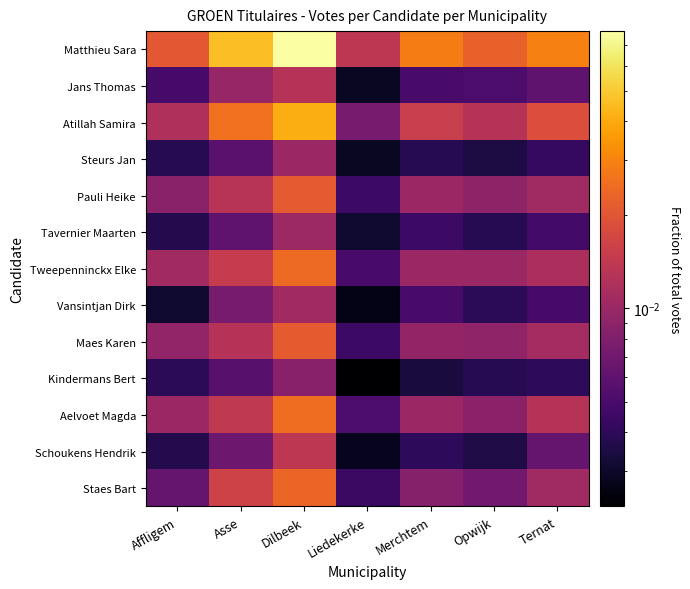

Reading right to left, list all the values displayed in this chart.

Matthieu Sara: Ternat=0.0	Opwijk=0.0	Merchtem=0.0	Liedekerke=0.0	Dilbeek=0.1	Asse=0.0	Affligem=0.0
Jans Thomas: Ternat=0.0	Opwijk=0.0	Merchtem=0.0	Liedekerke=0.0	Dilbeek=0.0	Asse=0.0	Affligem=0.0
Atillah Samira: Ternat=0.0	Opwijk=0.0	Merchtem=0.0	Liedekerke=0.0	Dilbeek=0.0	Asse=0.0	Affligem=0.0
Steurs Jan: Ternat=0.0	Opwijk=0.0	Merchtem=0.0	Liedekerke=0.0	Dilbeek=0.0	Asse=0.0	Affligem=0.0
Pauli Heike: Ternat=0.0	Opwijk=0.0	Merchtem=0.0	Liedekerke=0.0	Dilbeek=0.0	Asse=0.0	Affligem=0.0
Tavernier Maarten: Ternat=0.0	Opwijk=0.0	Merchtem=0.0	Liedekerke=0.0	Dilbeek=0.0	Asse=0.0	Affligem=0.0
Tweepenninckx Elke: Ternat=0.0	Opwijk=0.0	Merchtem=0.0	Liedekerke=0.0	Dilbeek=0.0	Asse=0.0	Affligem=0.0
Vansintjan Dirk: Ternat=0.0	Opwijk=0.0	Merchtem=0.0	Liedekerke=0.0	Dilbeek=0.0	Asse=0.0	Affligem=0.0
Maes Karen: Ternat=0.0	Opwijk=0.0	Merchtem=0.0	Liedekerke=0.0	Dilbeek=0.0	Asse=0.0	Affligem=0.0
Kindermans Bert: Ternat=0.0	Opwijk=0.0	Merchtem=0.0	Liedekerke=0.0	Dilbeek=0.0	Asse=0.0	Affligem=0.0
Aelvoet Magda: Ternat=0.0	Opwijk=0.0	Merchtem=0.0	Liedekerke=0.0	Dilbeek=0.0	Asse=0.0	Affligem=0.0
Schoukens Hendrik: Ternat=0.0	Opwijk=0.0	Merchtem=0.0	Liedekerke=0.0	Dilbeek=0.0	Asse=0.0	Affligem=0.0
Staes Bart: Ternat=0.0	Opwijk=0.0	Merchtem=0.0	Liedekerke=0.0	Dilbeek=0.0	Asse=0.0	Affligem=0.0